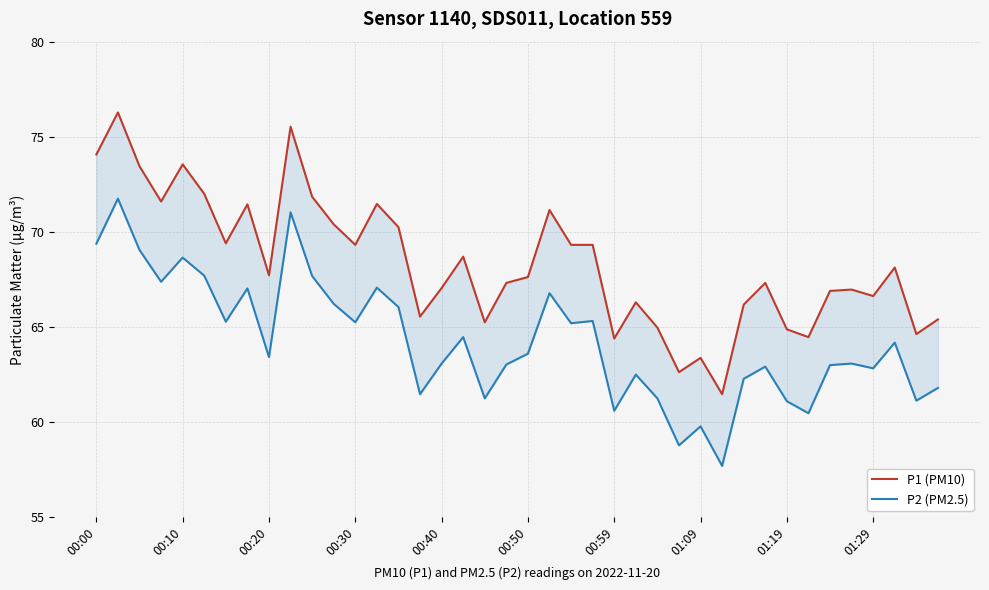

Is it true that P1 (PM10) equals 111.7 at 38?

False